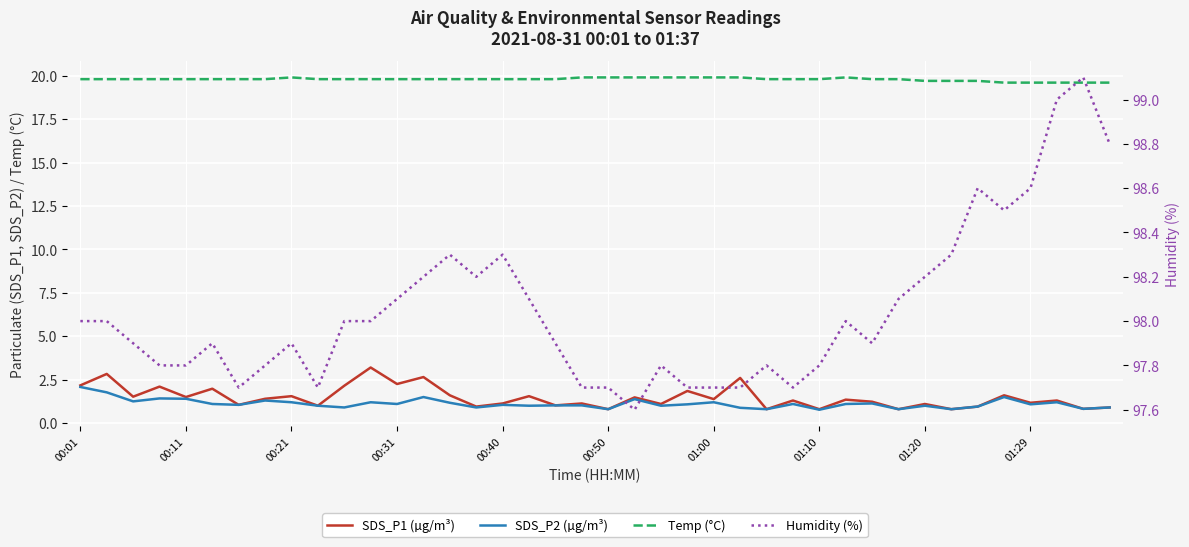

Read the Humidity (%) value at 27.

97.7